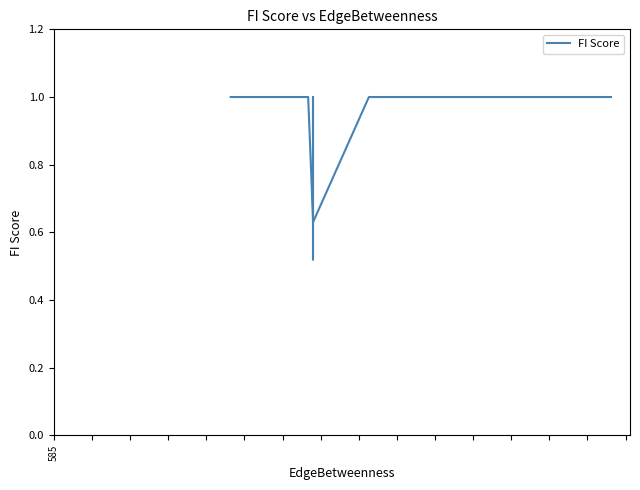

How many interior local valleys (lower than both neighbors) does the data have?

2